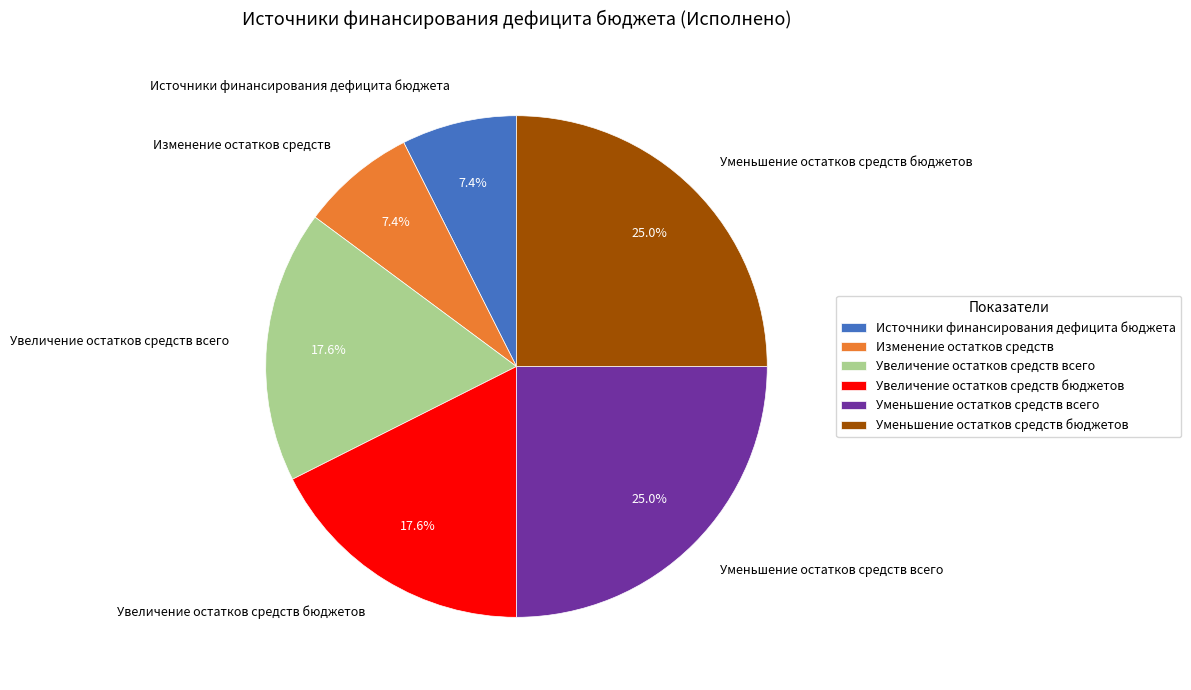

Count the number of slices in the pie.

6